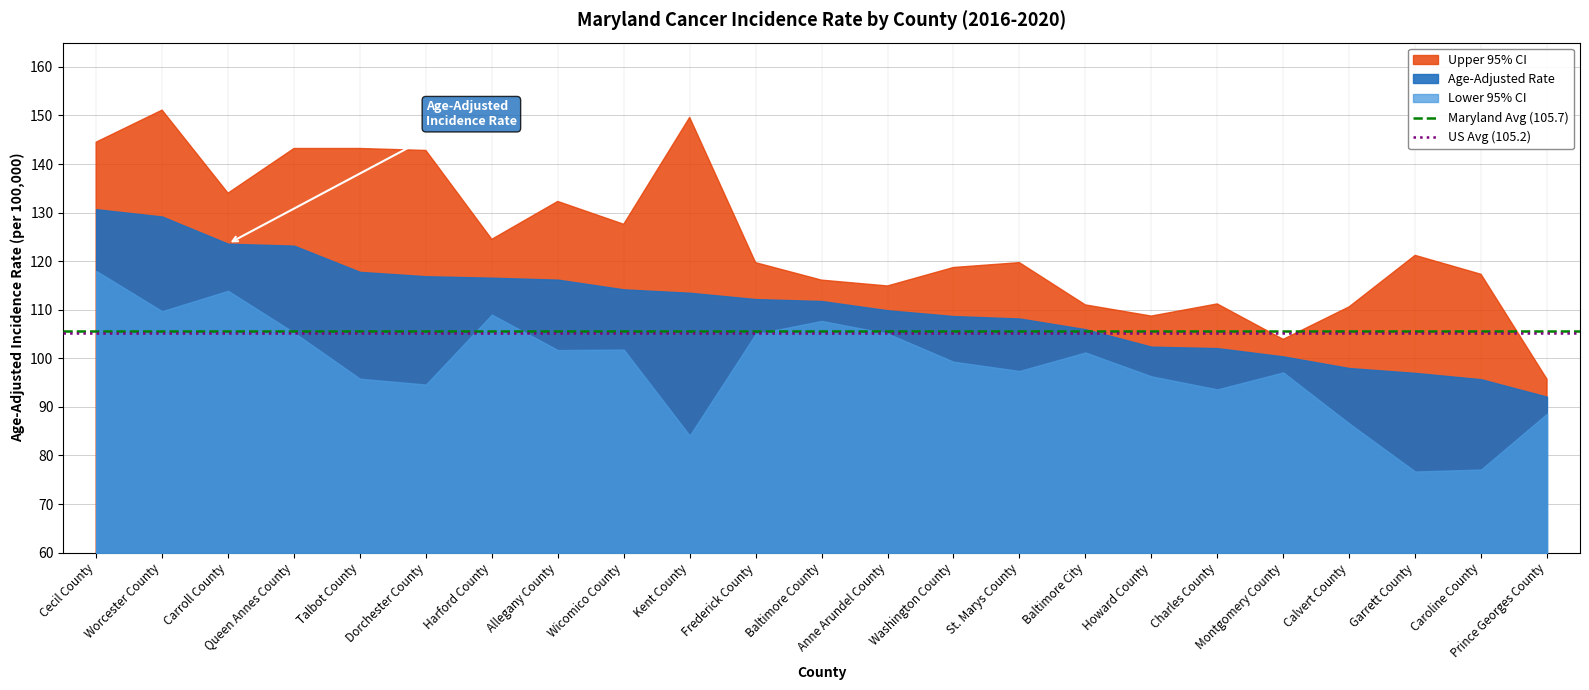

How many lines are shown in the chart?

2